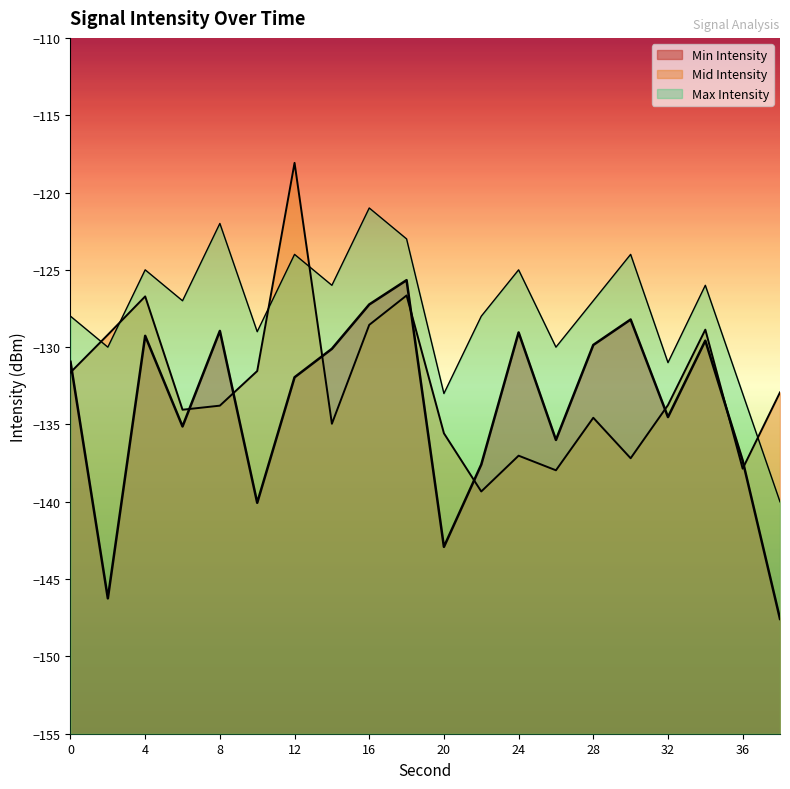

At how many categories does at least one series exceed -132?

17